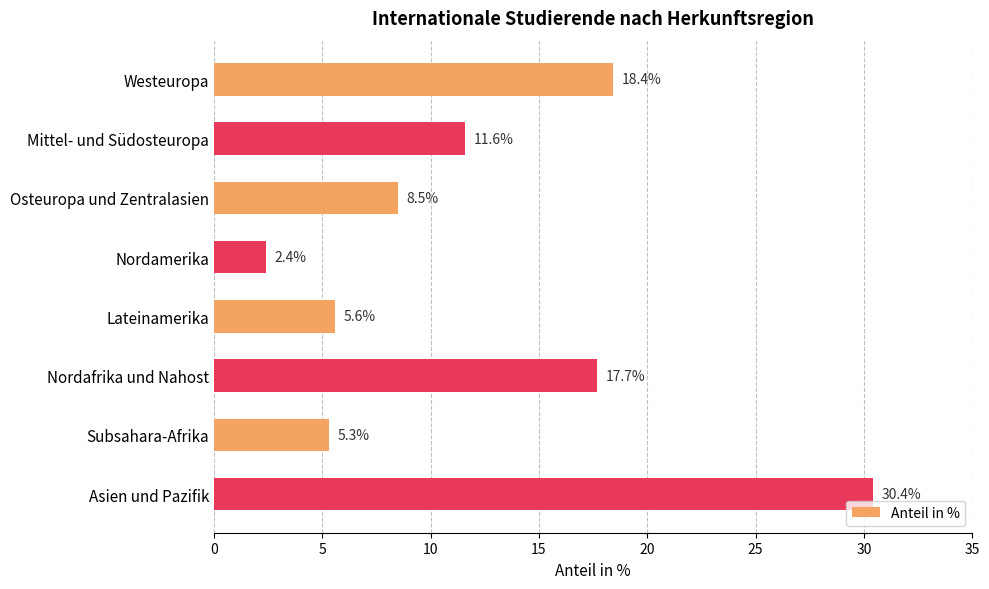

Where is the data nearest to the value 16?

Nordafrika und Nahost